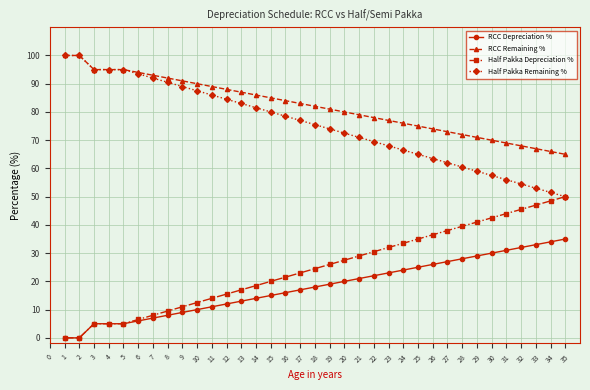

True or false: RCC Depreciation % and Half Pakka Remaining % intersect in this chart.

False